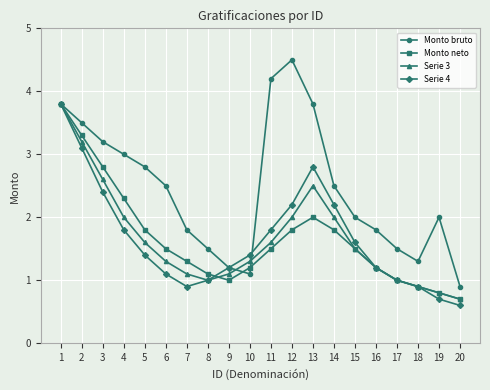

Where is the first local maximum for Serie 4?

13